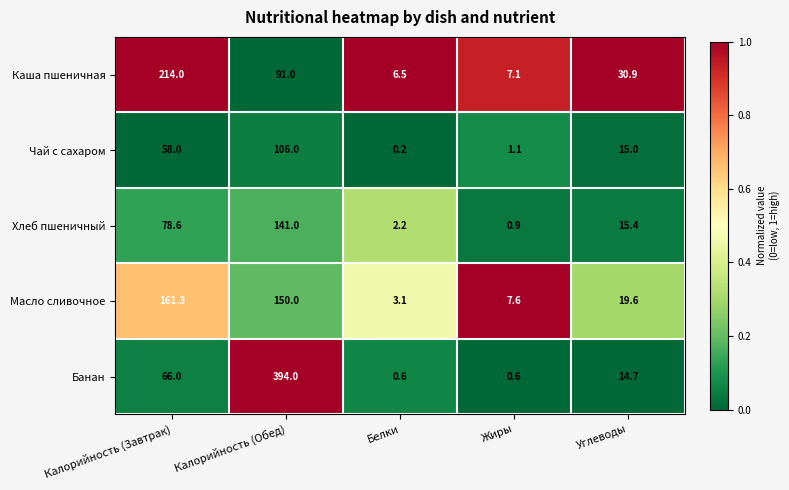

Where is Чай с сахаром nearest to the value 53?

Калорийность (Завтрак)